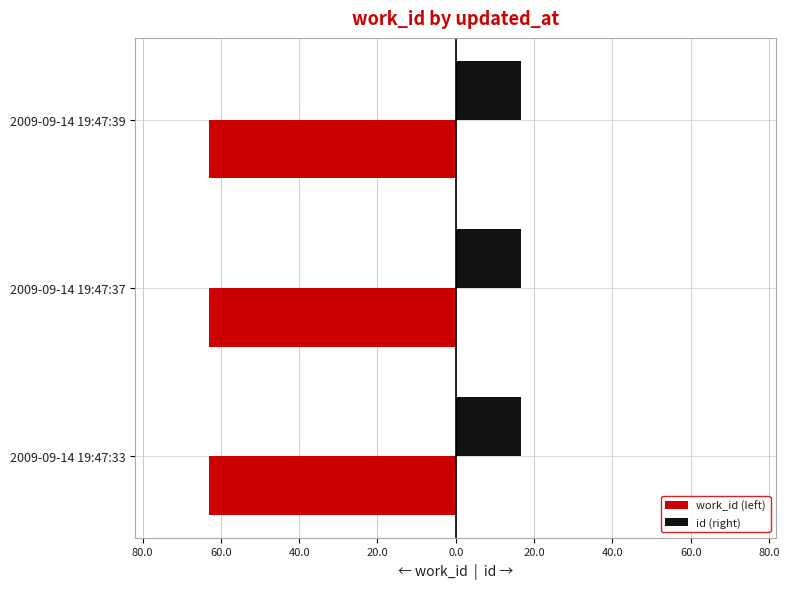

What are all the series names shown in the legend?

work_id (left), id (right)